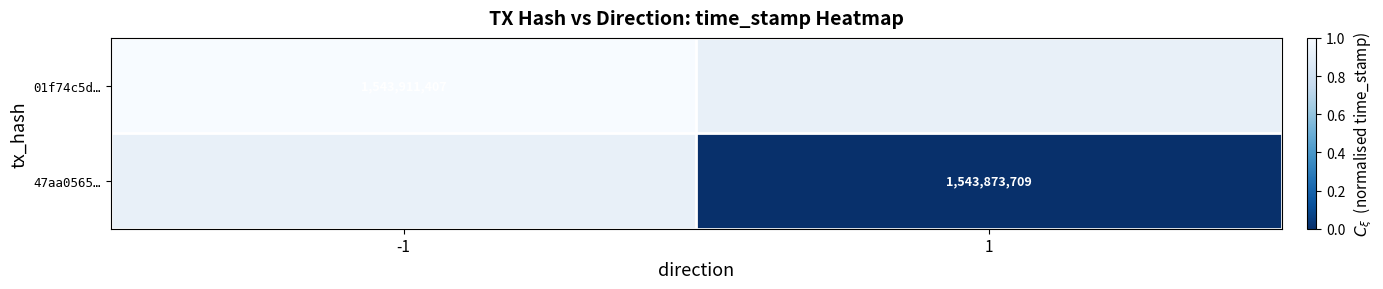

The 01f74c5d… series shows 922555150 at -1. True or false?

False